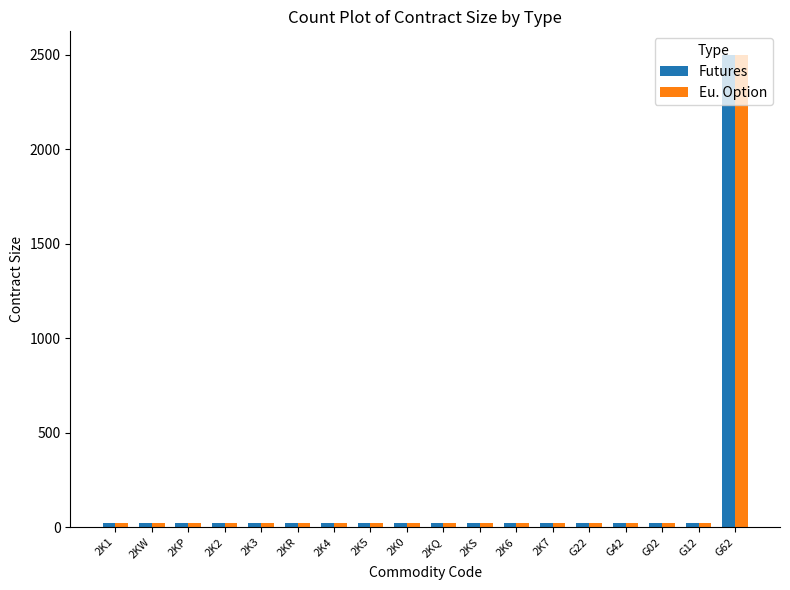

What is the sum of all Futures values?

2840